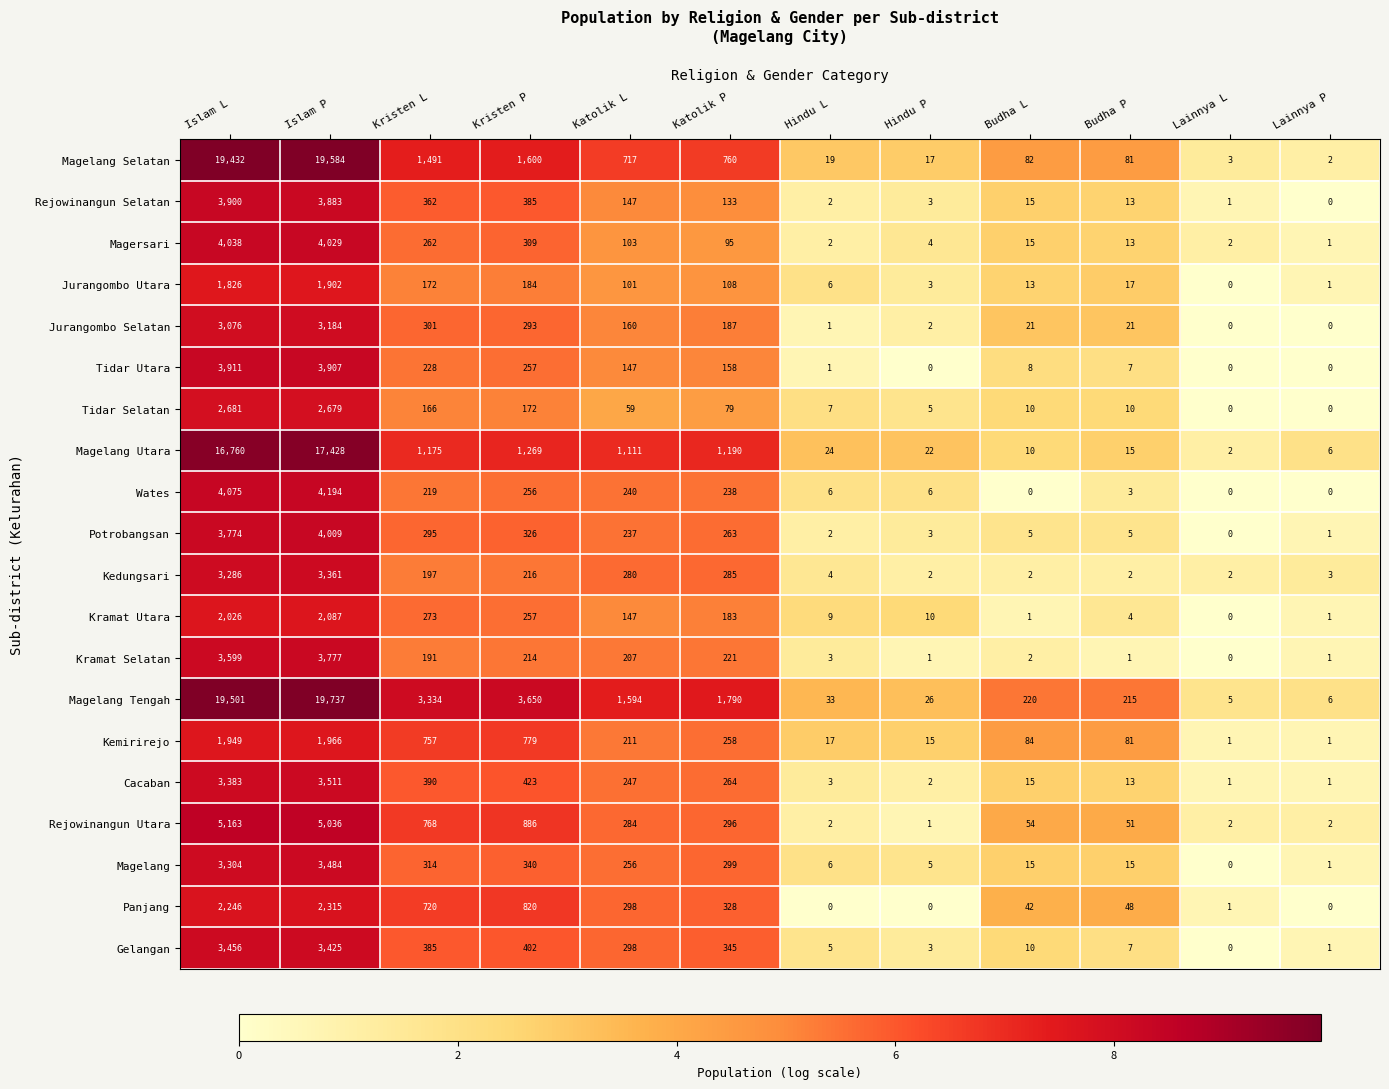

What is the average value of the Kemirirejo series?

510